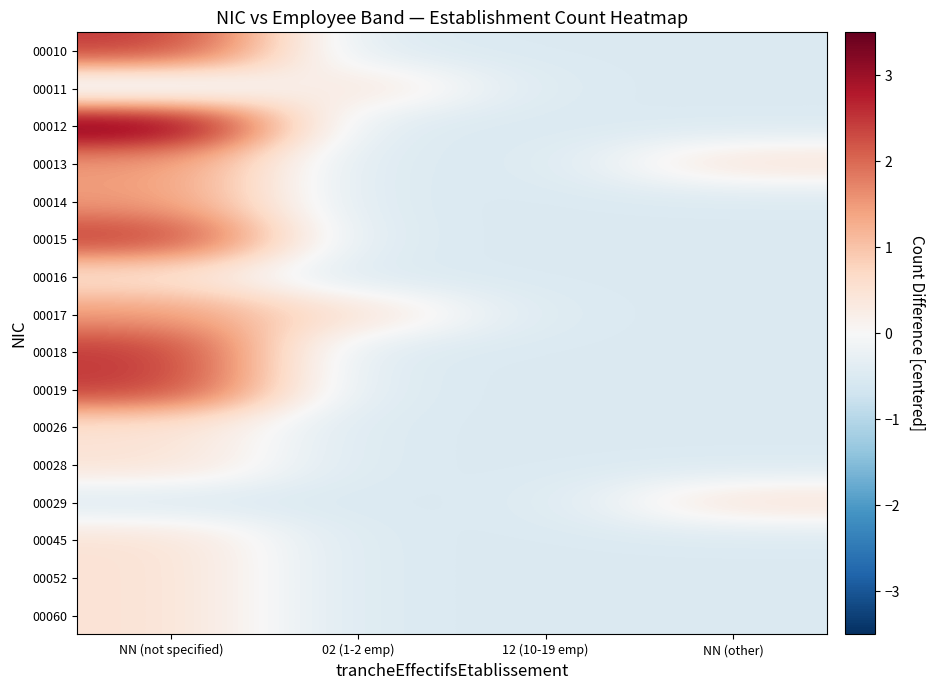

At how many categories does at least one series exceed 0?

3